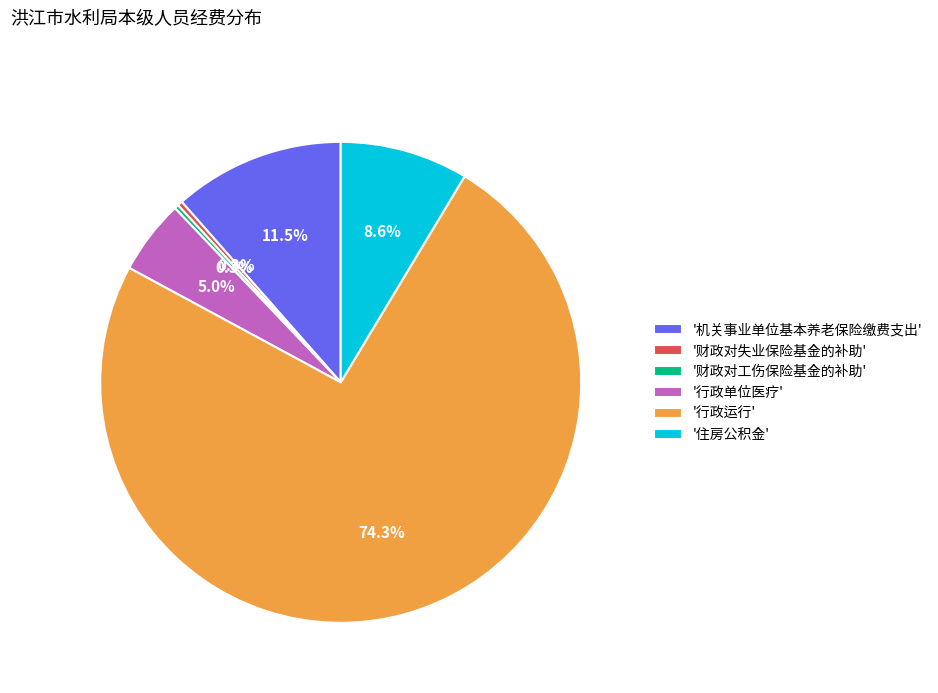

Which has a higher value, '财政对工伤保险基金的补助' or '住房公积金'?

'住房公积金'